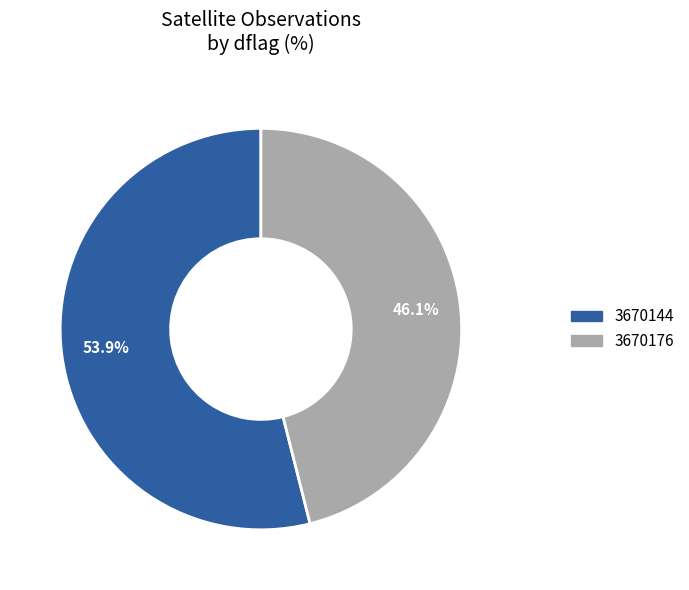

To the nearest percent, what is the combined percentage of 3670176 and 3670144?

100%